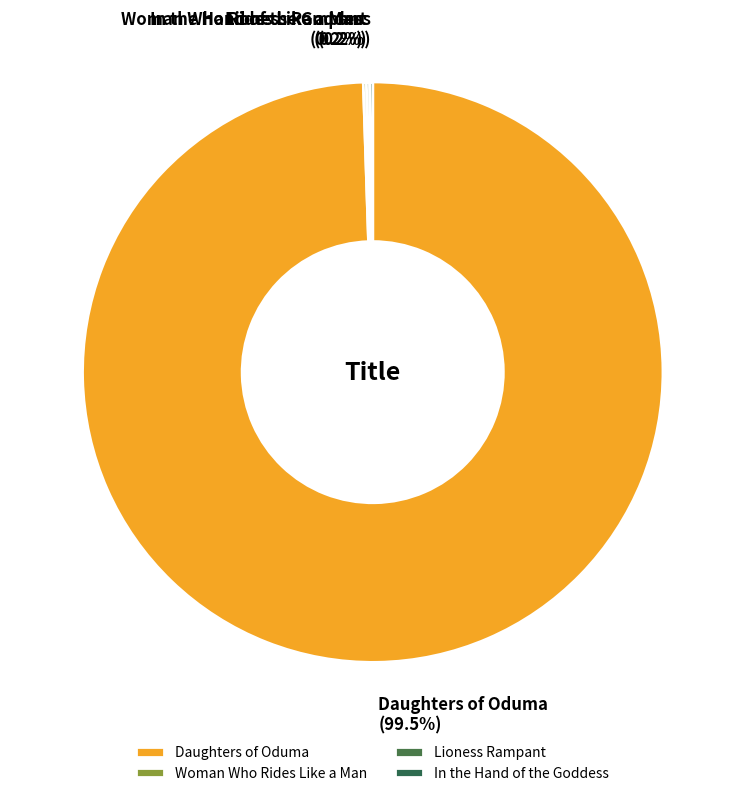

What is the largest slice in the pie chart?

Daughters of Oduma